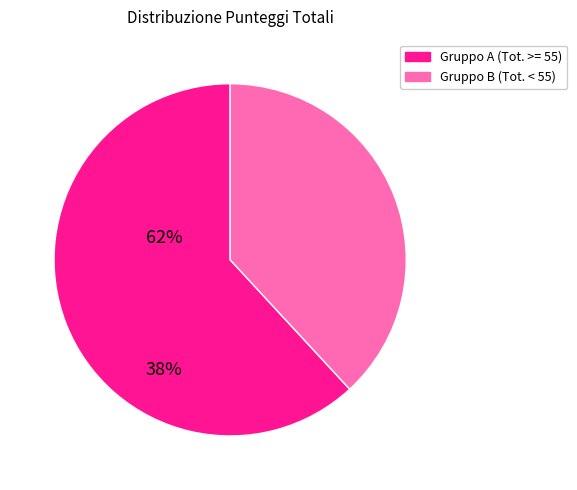

Is there a majority slice in this chart?

Yes